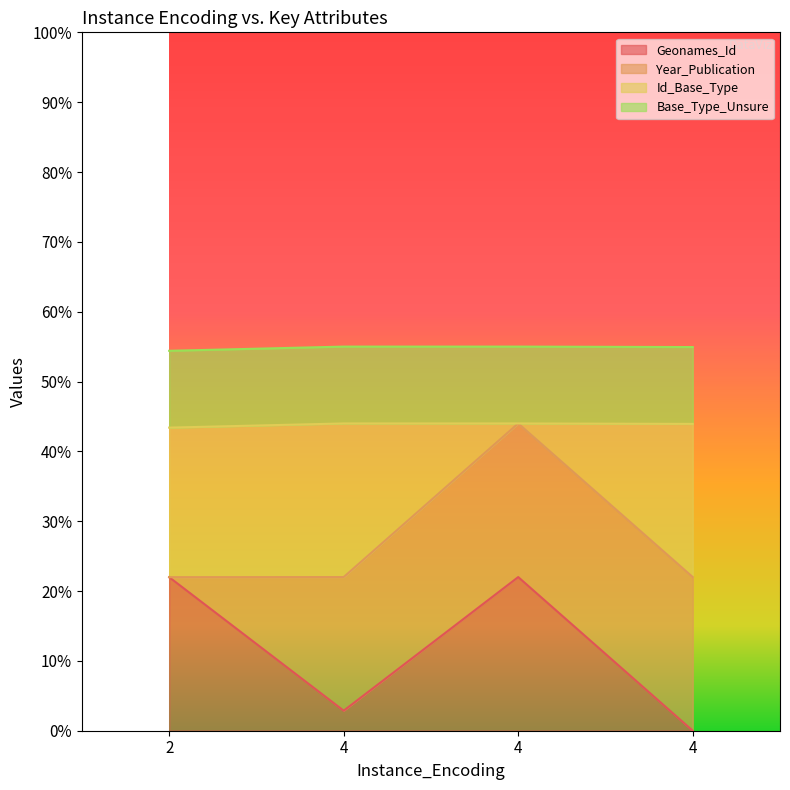

Where is the first local minimum for Geonames_Id?

4